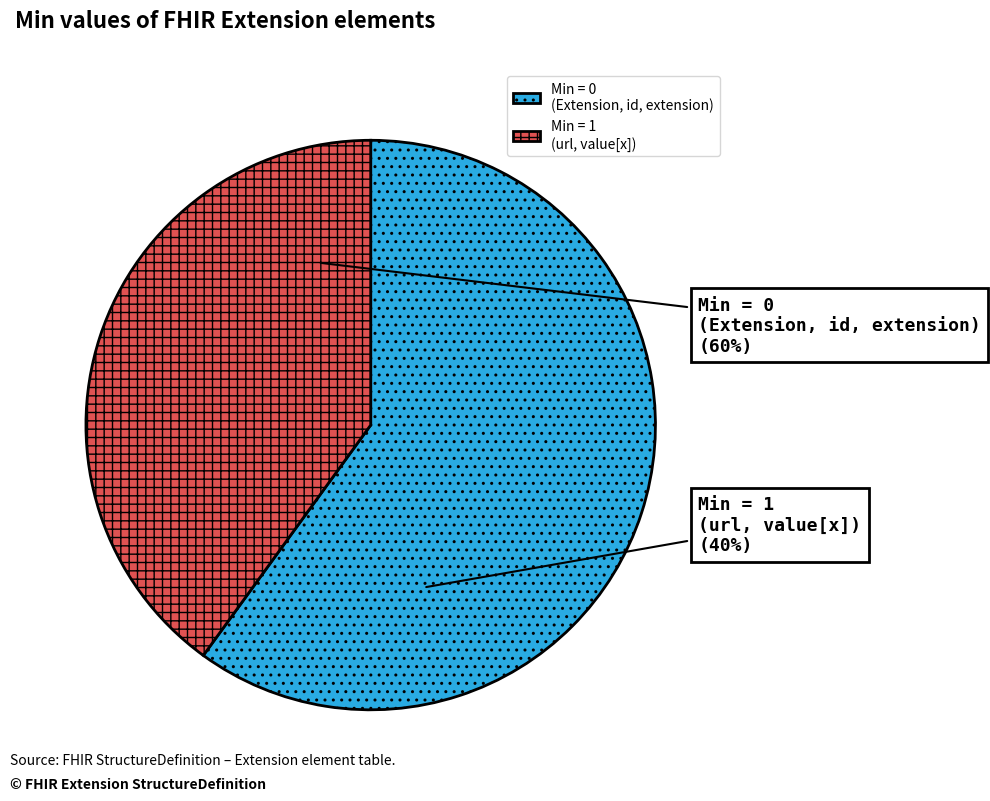

Is Extension.url the majority of the pie?

No